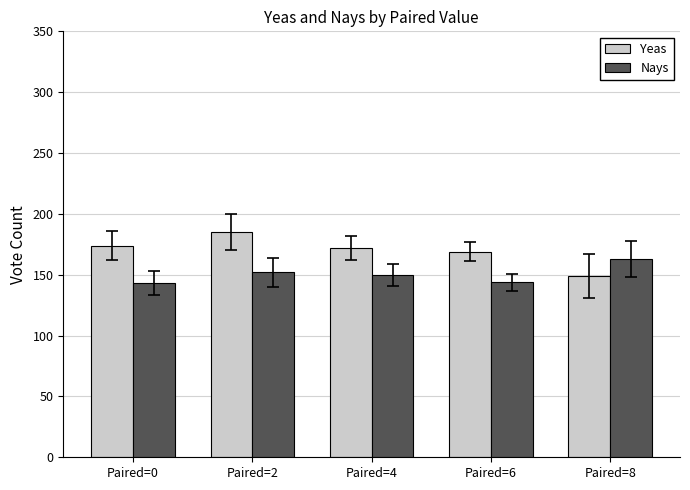

At Paired=0, list the series in order from smallest to largest.

Nays, Yeas